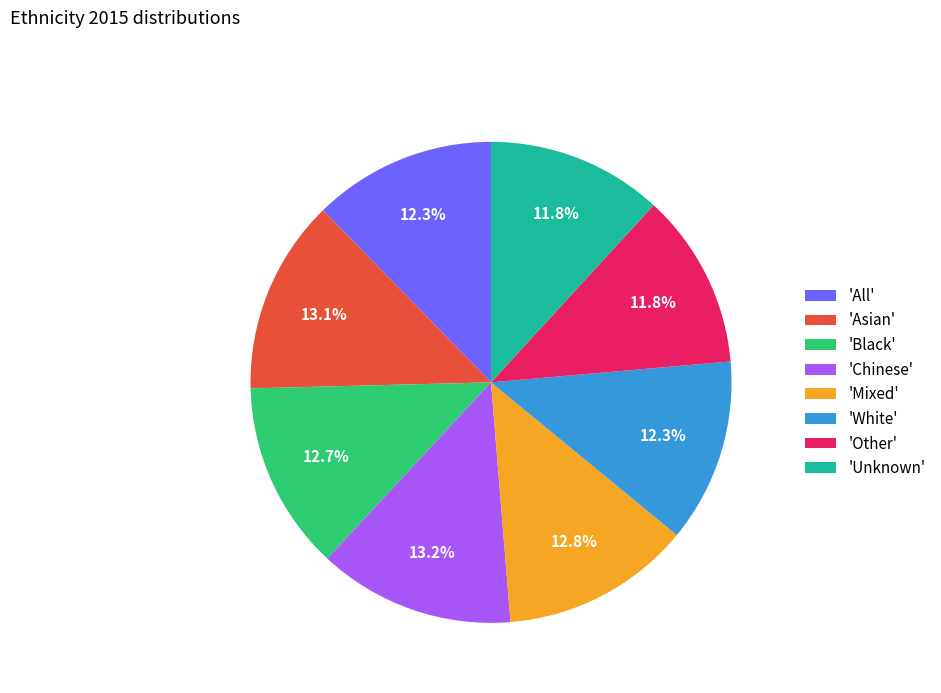

What percentage do 'Other' and 'Unknown' together represent?

23.6%